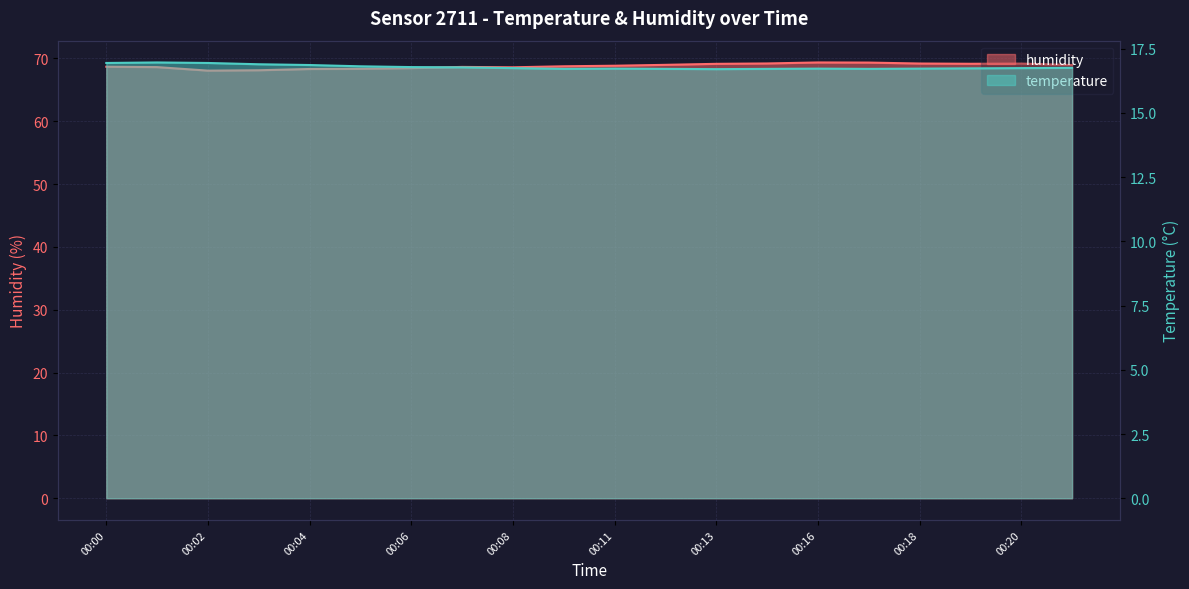

Which label corresponds to the smallest value in the chart?

00:13